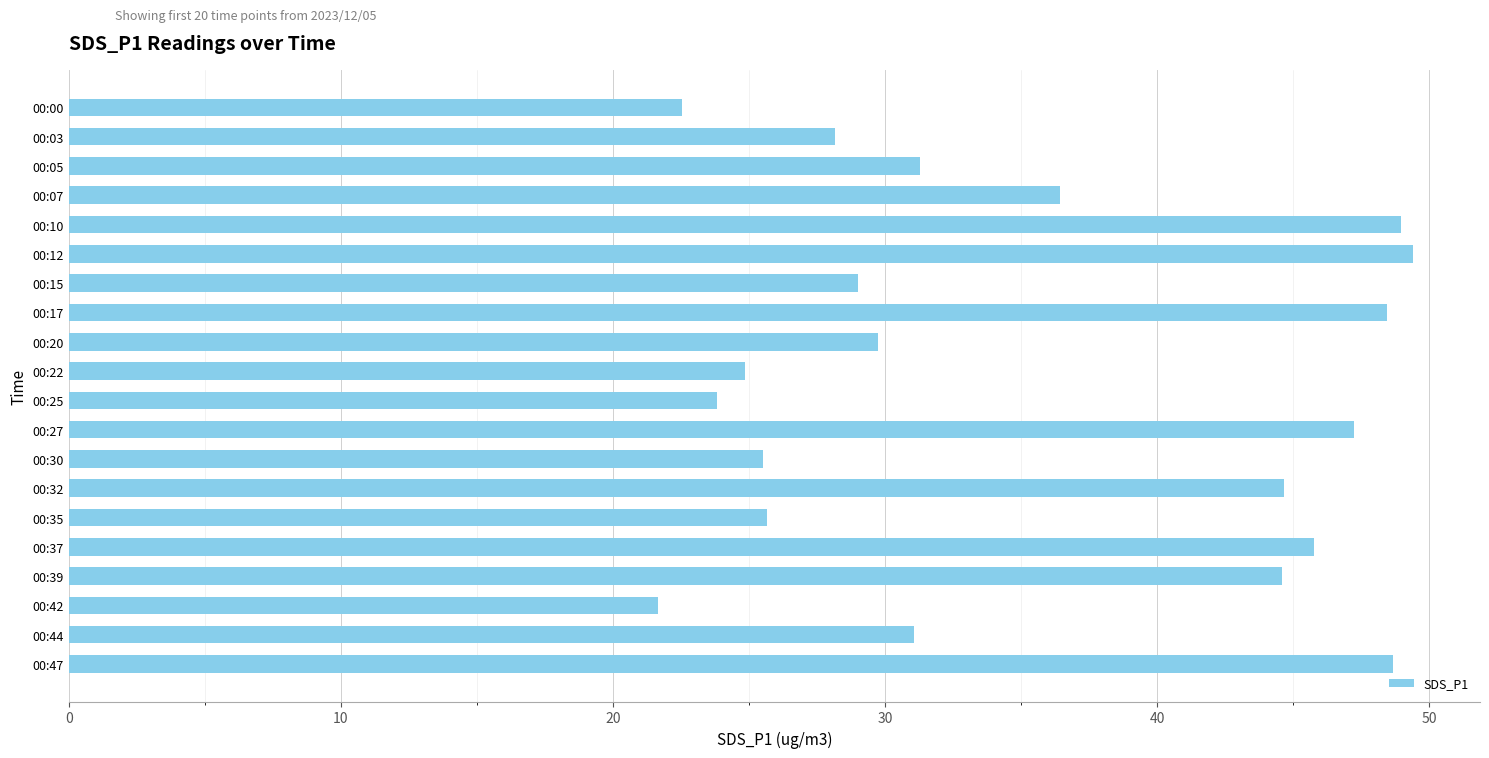

What is the greatest value displayed?

49.4